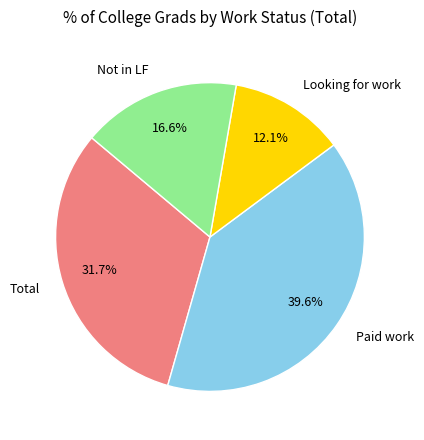

How many segments does this pie chart have?

4